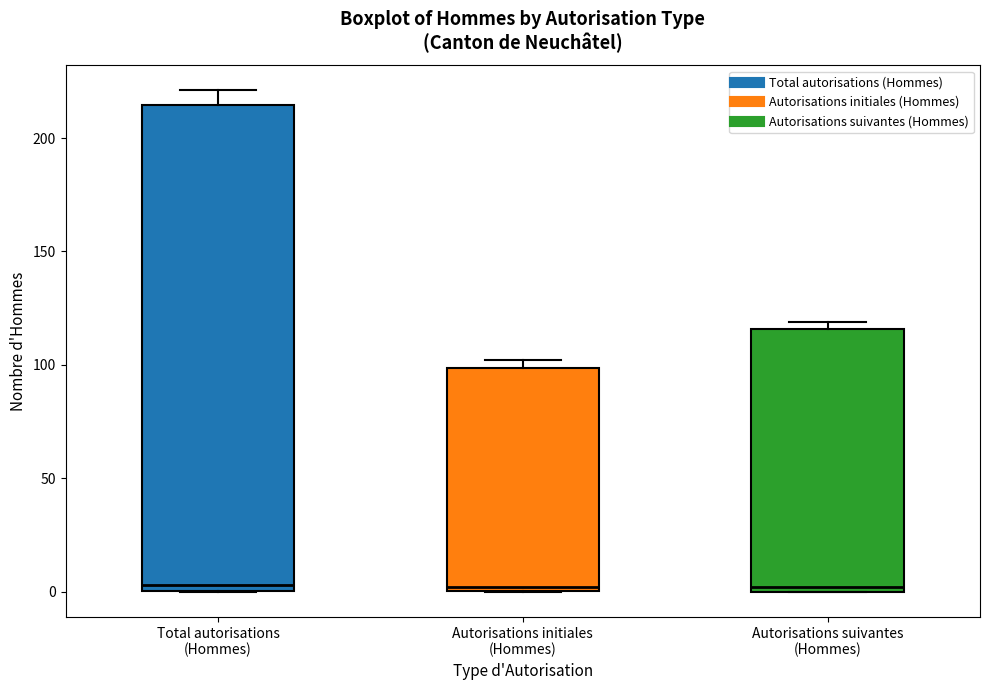

Reading left to right, read every box against the y-axis: the position of its median line, the range the box covers, and the ends of its whiskers. The values are not printed on the chart, so give them approximately, as read against the axis.

Total autorisations (Hommes): median 5, box 0 to 215, whiskers 0 to 220
Autorisations initiales (Hommes): median 0, box 0 to 100, whiskers 0 to 100 (just above the box's upper edge)
Autorisations suivantes (Hommes): median 0 (just above the box's lower edge), box 0 to 115, whiskers 0 to 120